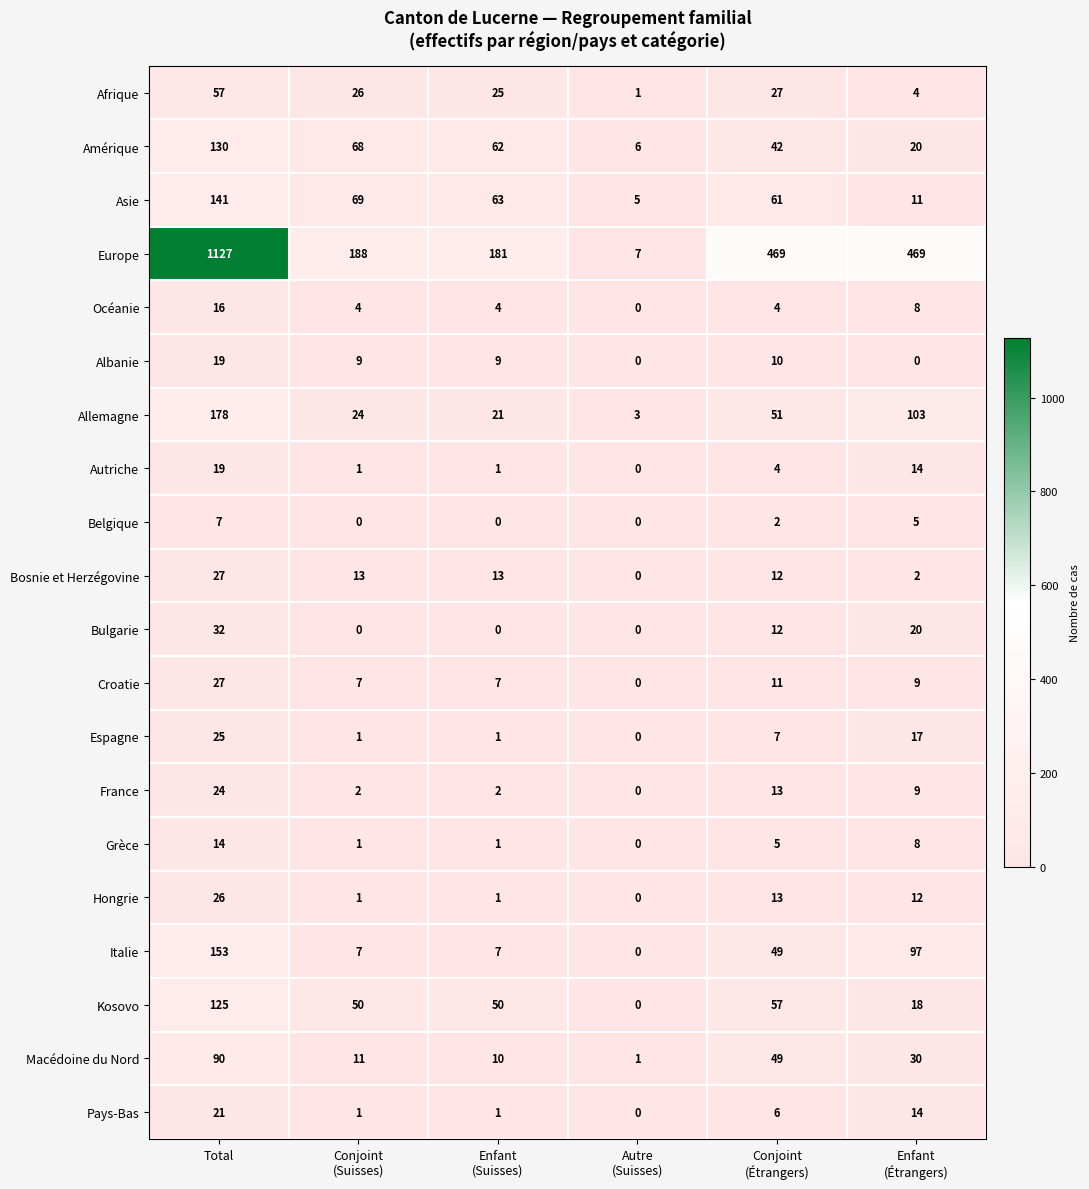

At which label does France first exceed 9?

Total